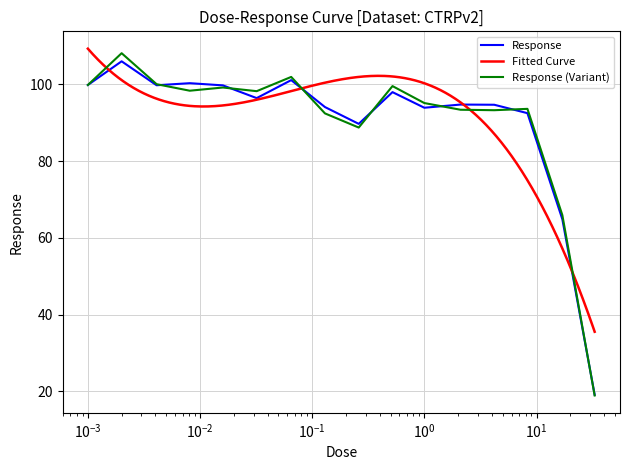

At which category does the chart reach its minimum across all series?

33.0